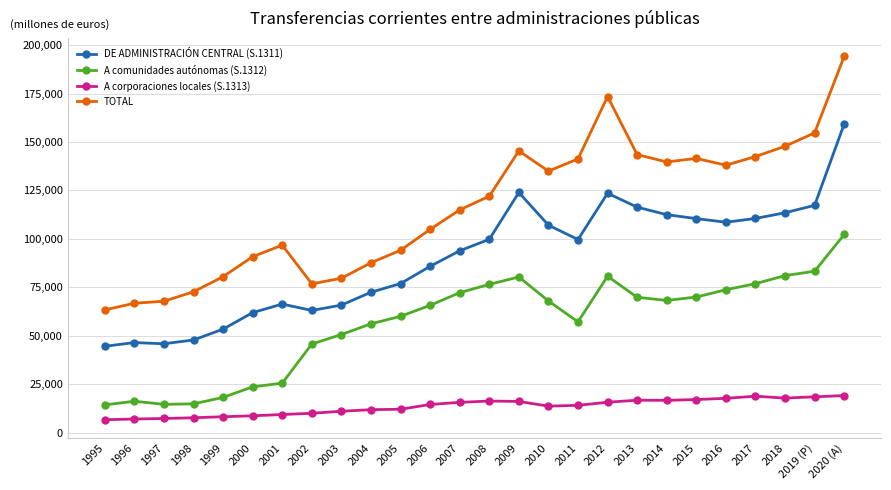

The TOTAL series shows 142500 at 2017. True or false?

True